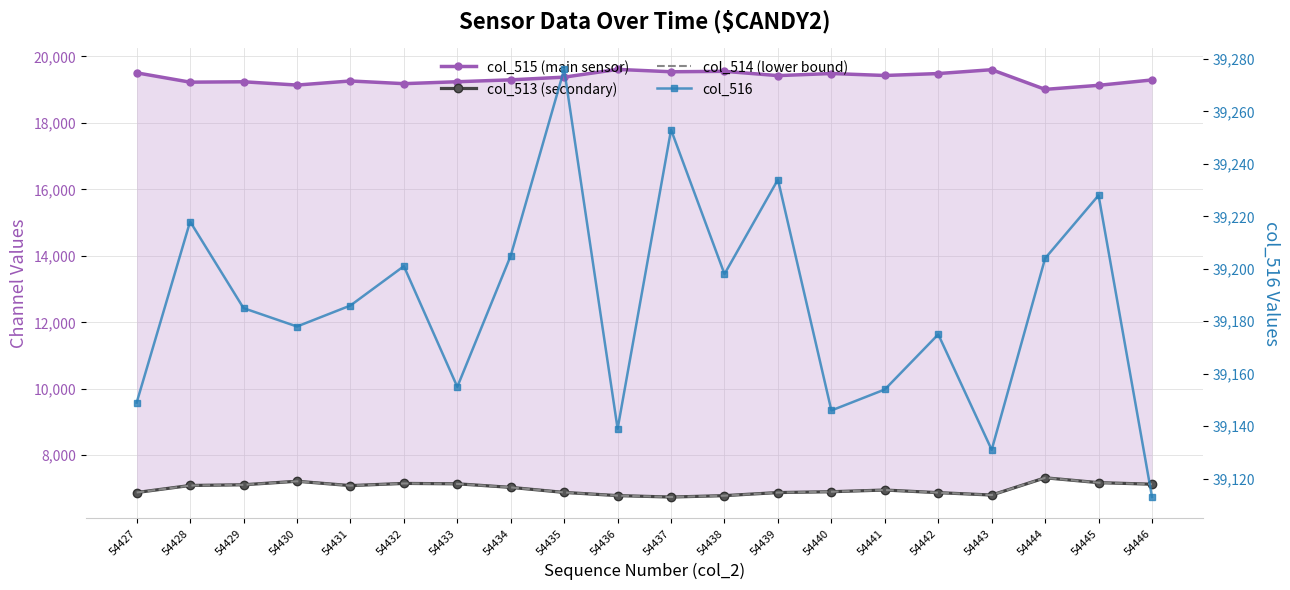

At how many categories does at least one series exceed 29773?

20